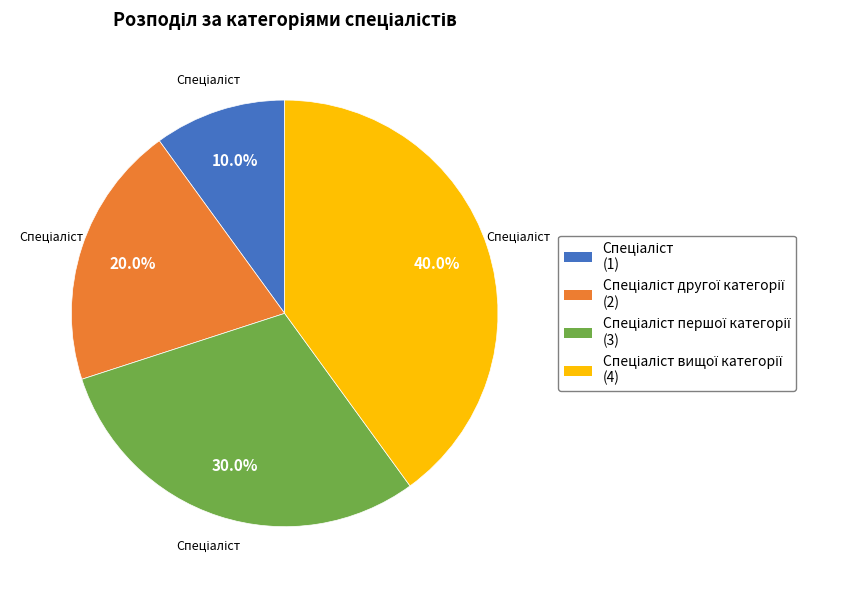

How many segments does this pie chart have?

4